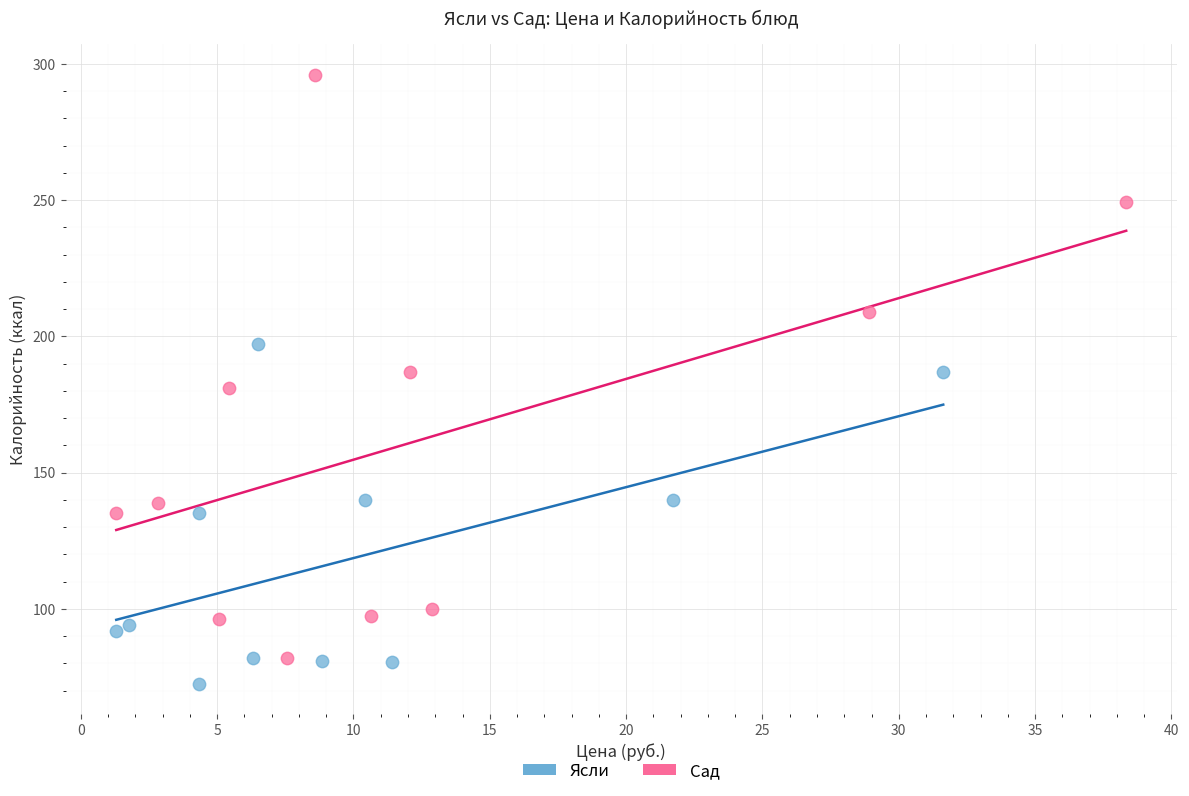

Which series has the widest spread of Y values?

Сад